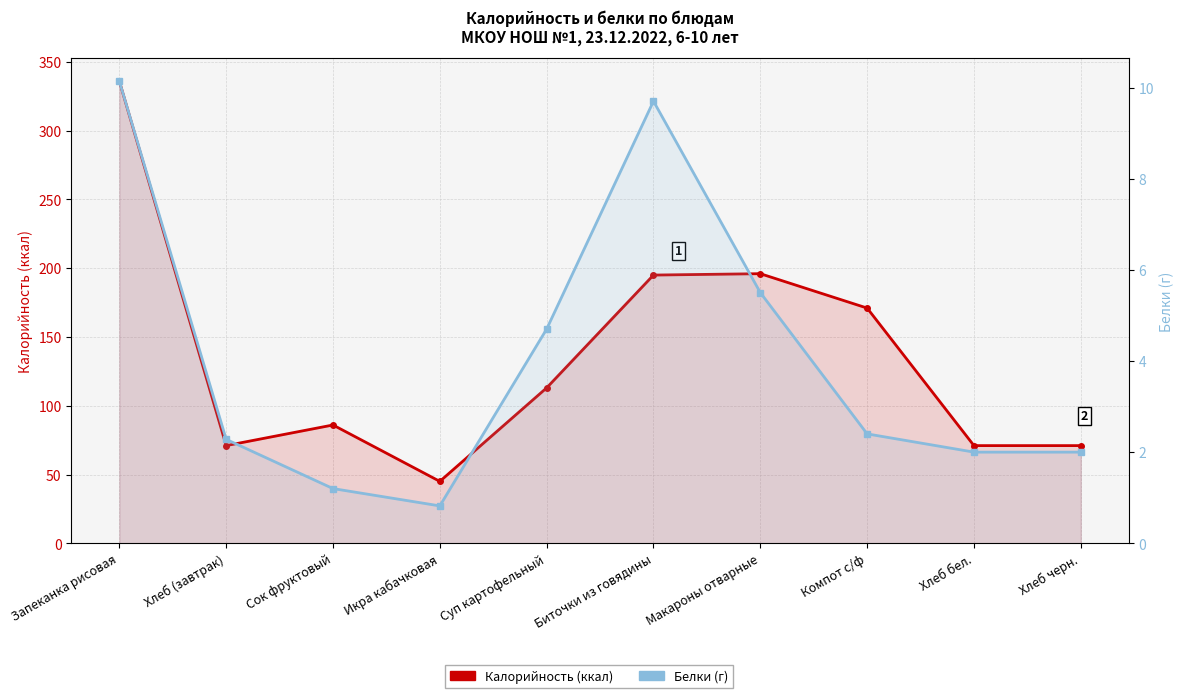

What is the difference between the maximum and minimum values in the Белки (г) series?

9.3